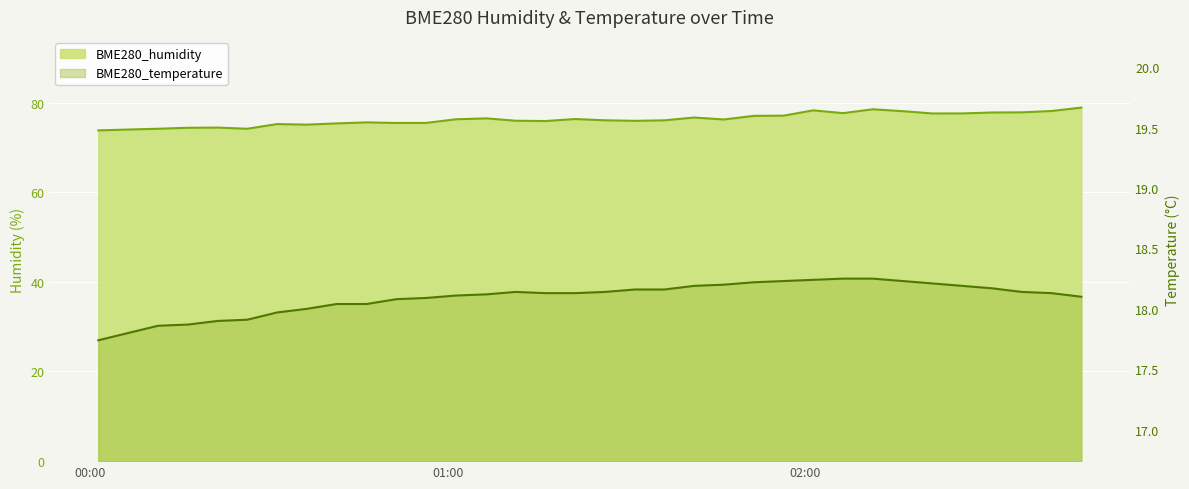

True or false: BME280_temperature and BME280_humidity cross at least once.

False